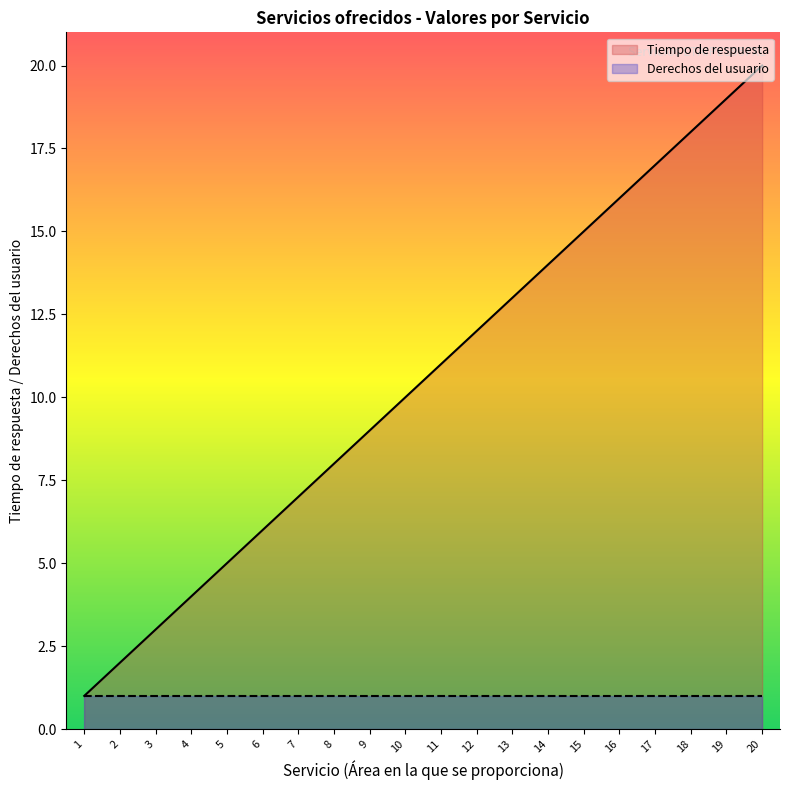

How many data points does each series have?

20